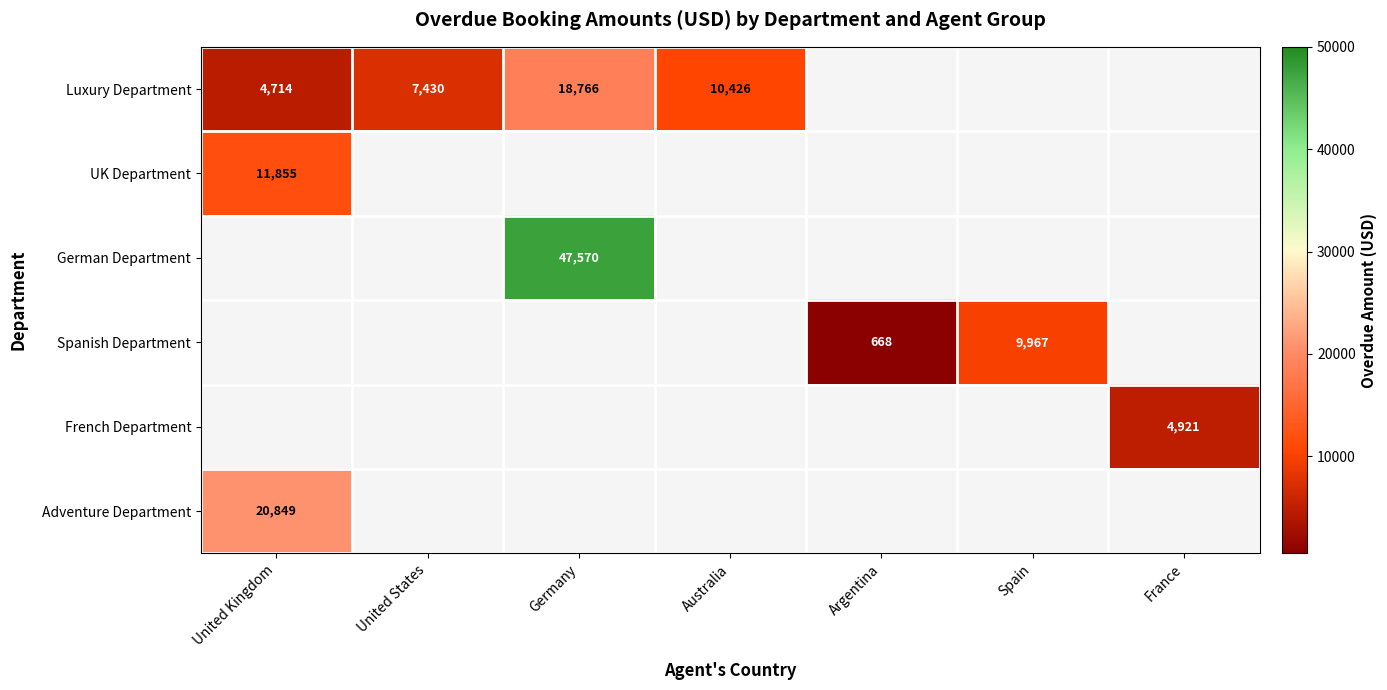

Is it true that Luxury Department equals 27006 at Germany?

False